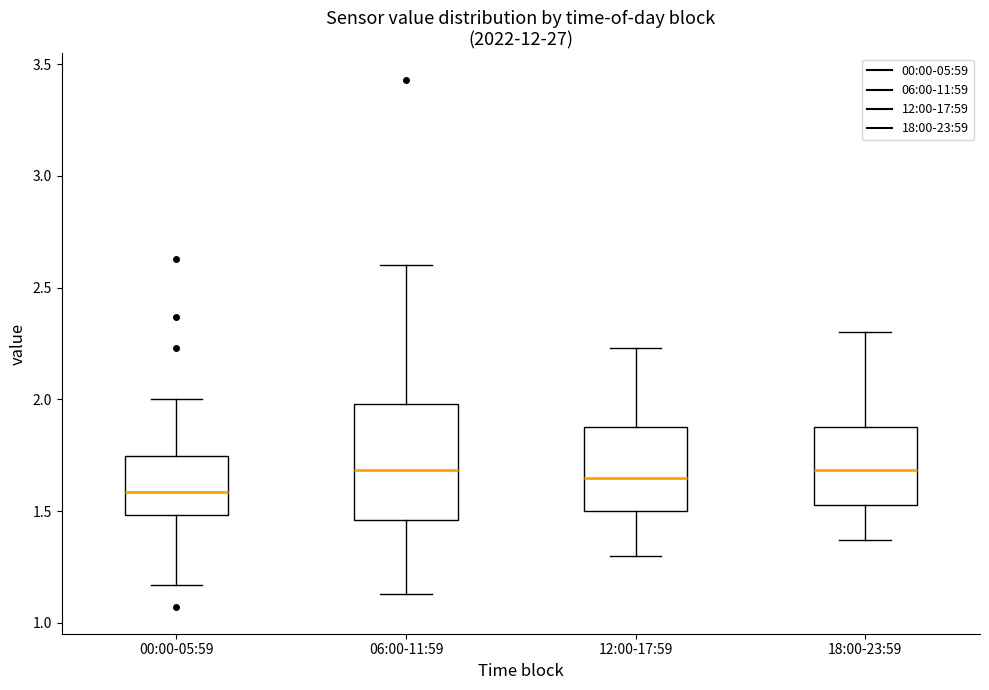

Reading left to right, transcribe this box plot: for each box, give where its median line is, the range the box spans, and where its two whiskers end, as read against the y-axis. The values are not printed on the chart, so give them approximately, as read against the axis.

00:00-05:59: median 1.60, box 1.50 to 1.75, whiskers 1.15 to 2.00
06:00-11:59: median 1.70, box 1.45 to 2.00, whiskers 1.15 to 2.60
12:00-17:59: median 1.65, box 1.50 to 1.90, whiskers 1.30 to 2.25
18:00-23:59: median 1.70, box 1.55 to 1.90, whiskers 1.35 to 2.30